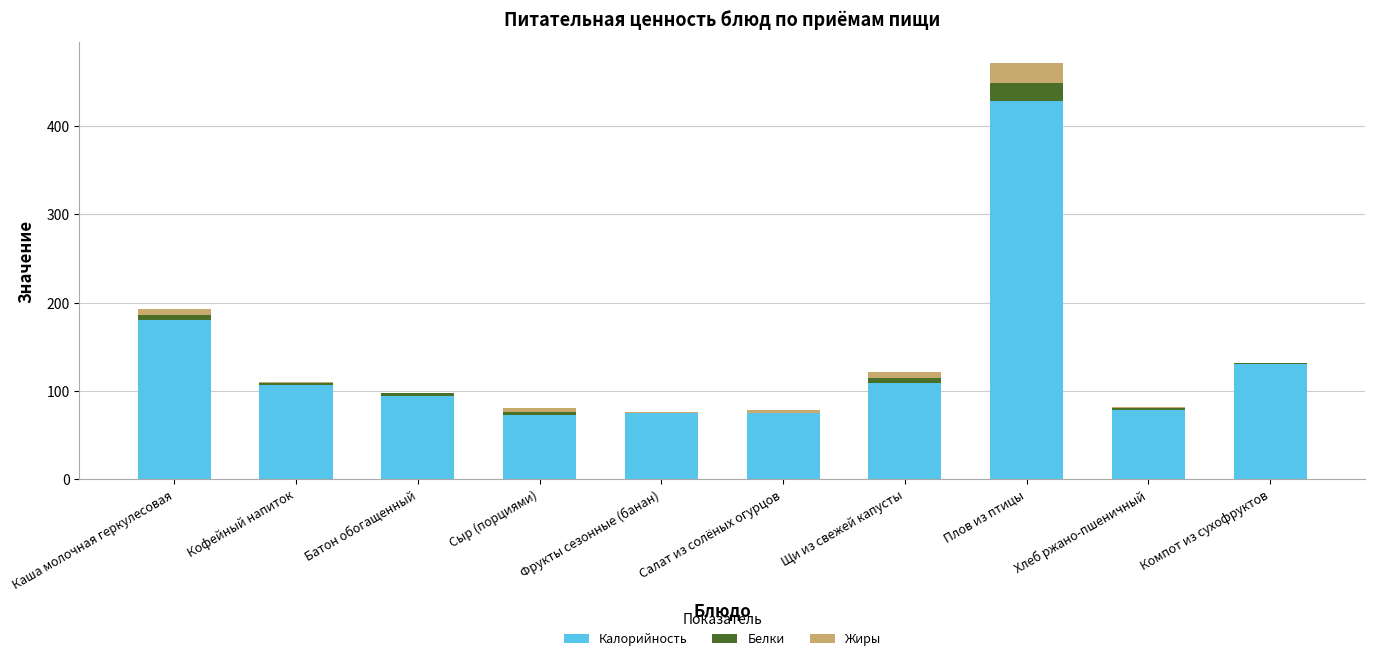

What is the sum of all Калорийность values?

1350.6